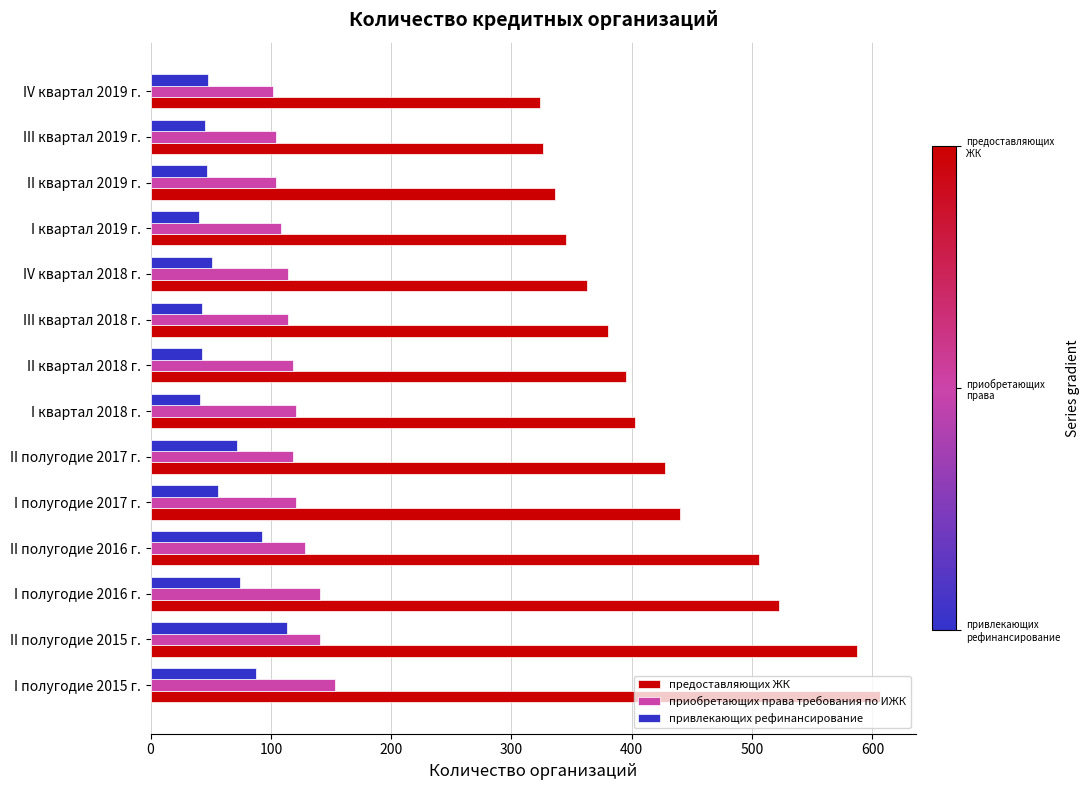

The value of привлекающих рефинансирование at I полугодие 2017 г. is 56. True or false?

True